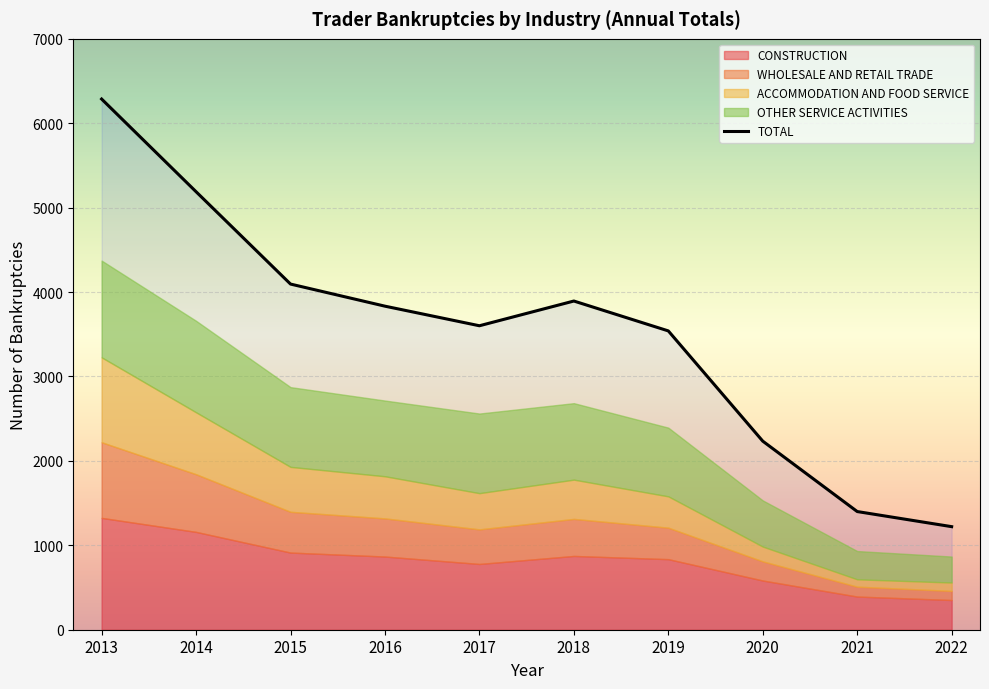

Is it true that TOTAL equals 2617 at 2018?

False